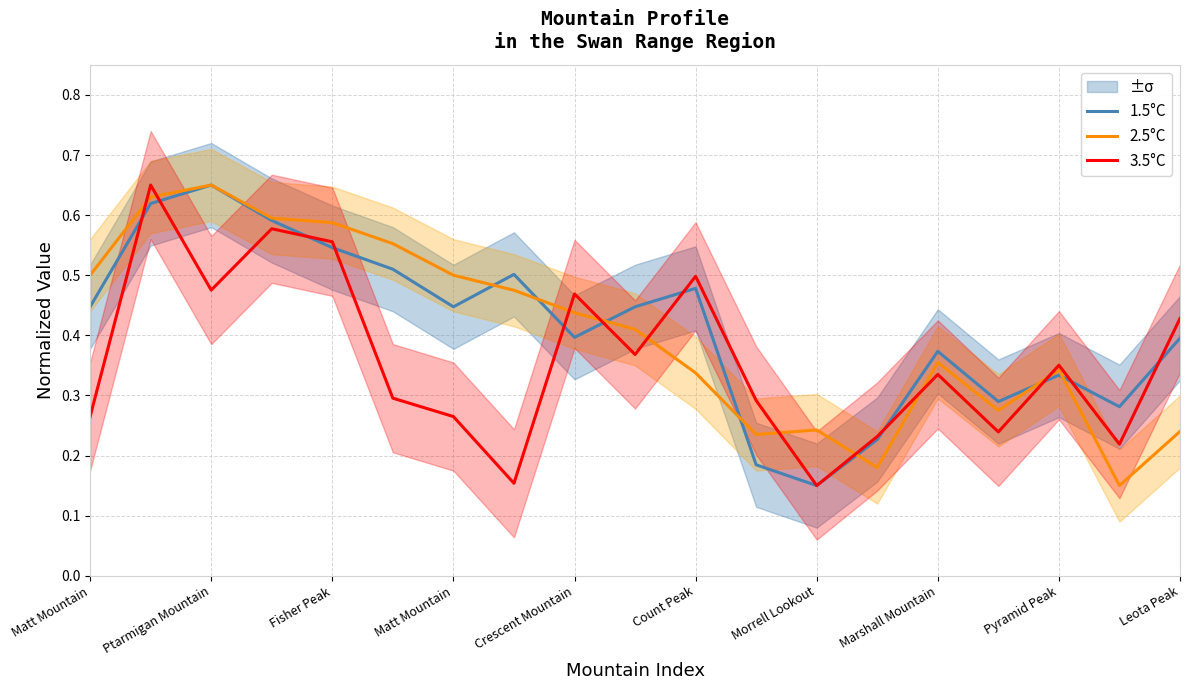

Reading left to right, what are all the values shown in this chart?

1.5°C: 0.4	0.6	0.7	0.6	0.5	0.5	0.4	0.5	0.4	0.4	0.5	0.2	0.1	0.2	0.4	0.3	0.3	0.3	0.4
2.5°C: 0.5	0.6	0.7	0.6	0.6	0.6	0.5	0.5	0.4	0.4	0.3	0.2	0.2	0.2	0.4	0.3	0.3	0.1	0.2
3.5°C: 0.3	0.7	0.5	0.6	0.6	0.3	0.3	0.2	0.5	0.4	0.5	0.3	0.1	0.2	0.3	0.2	0.4	0.2	0.4